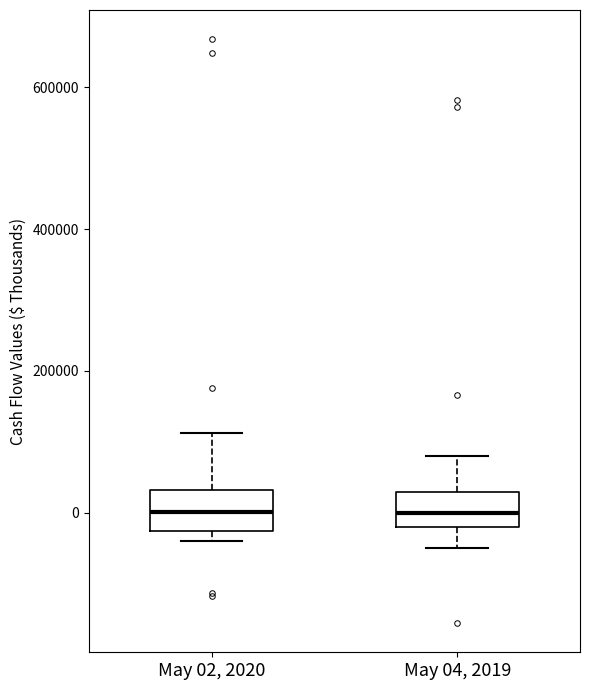

Where does the lower whisker of the box for May 04, 2019 end on the y-axis? The values are not printed on the chart, so give them approximately, as read against the axis.

-40000